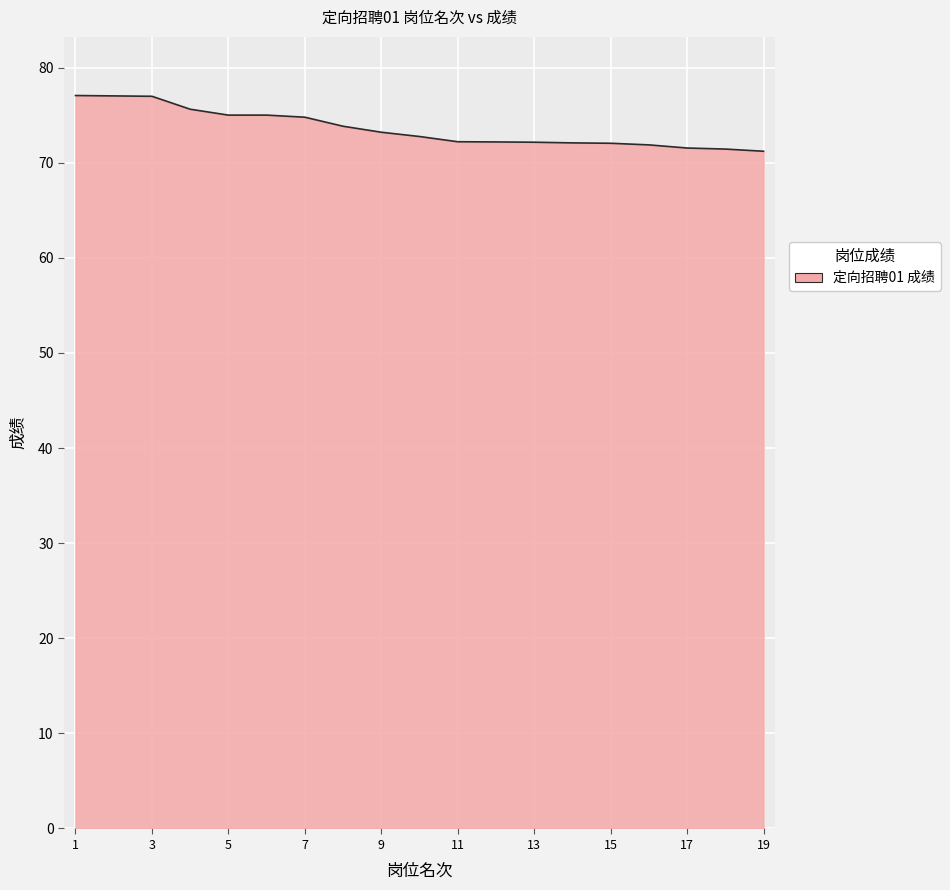

What is the difference between the maximum and minimum values?

5.9